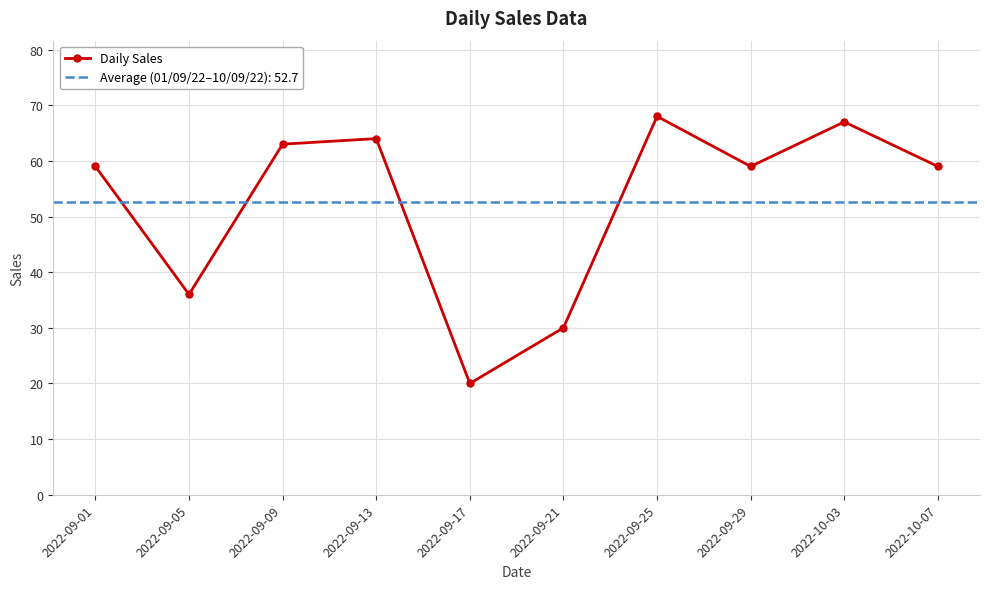

Which label corresponds to the smallest value in the chart?

2022-09-17